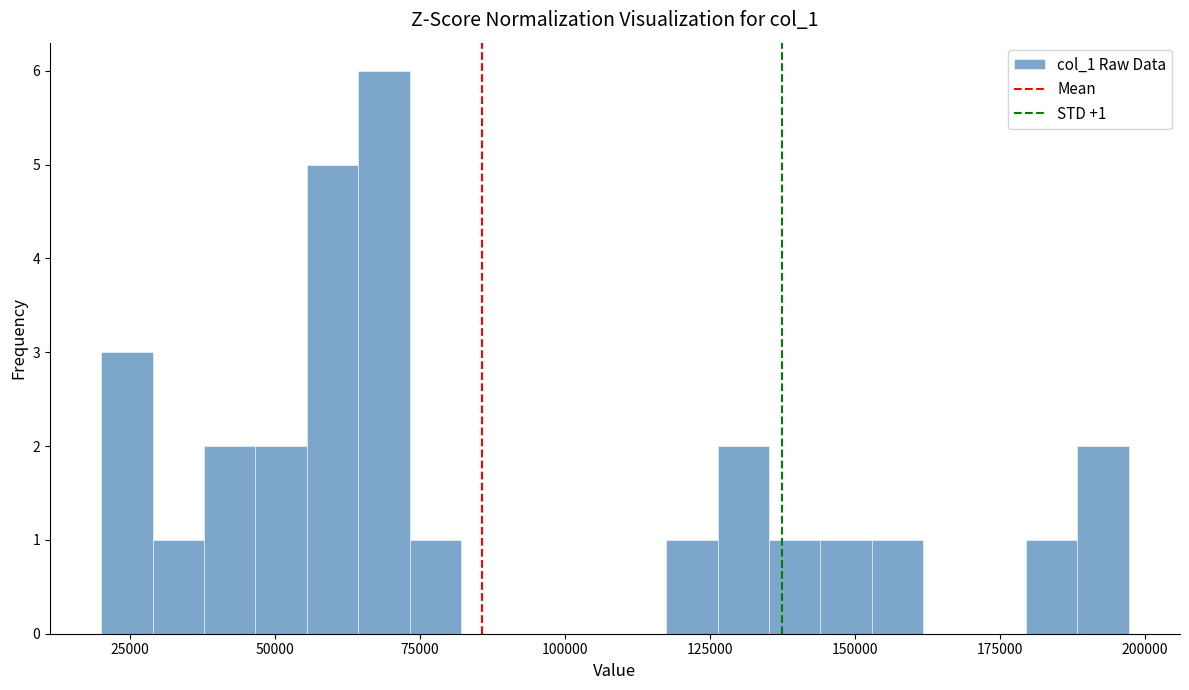

Around what value on the x-axis is the tallest bar? Give the approximate position of its centre, as read against the axis.

70000